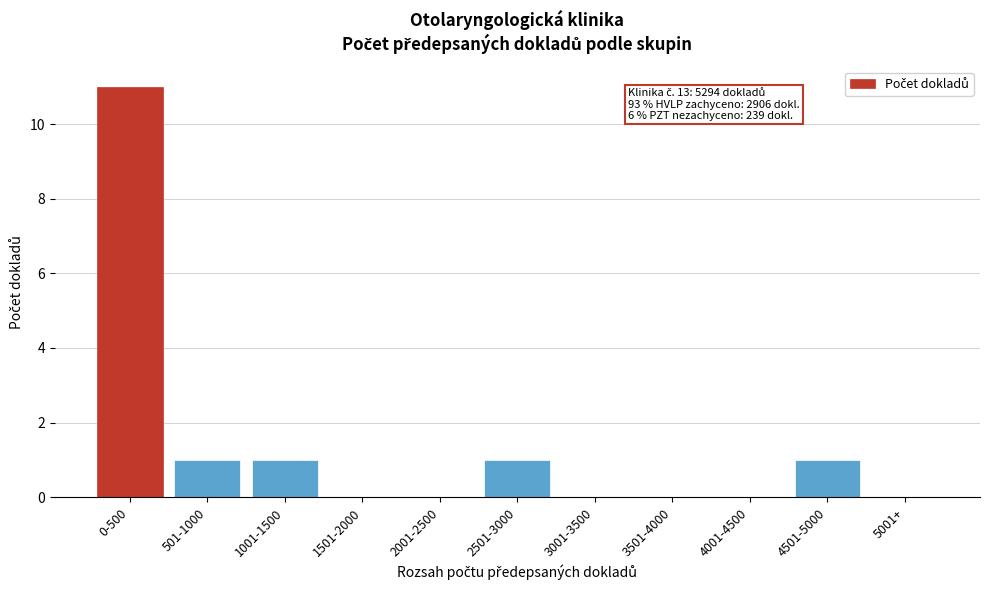

Reading right to left, what are all the values shown in this chart?

5001+=0	4501-5000=1	4001-4500=0	3501-4000=0	3001-3500=0	2501-3000=1	2001-2500=0	1501-2000=0	1001-1500=1	501-1000=1	0-500=11